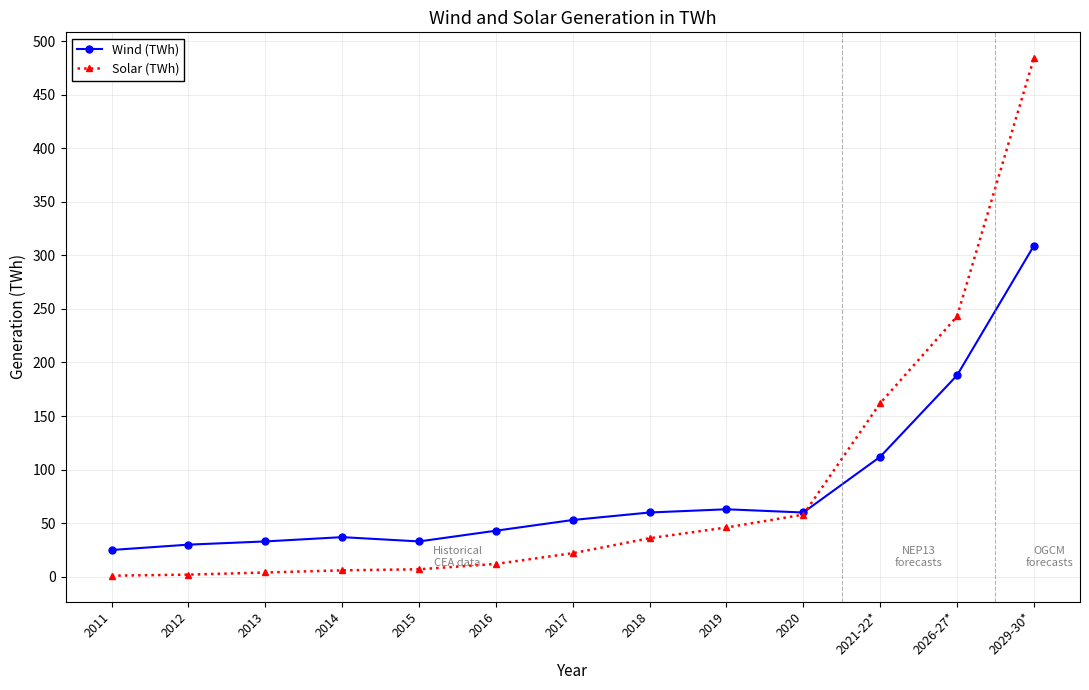

Is this an area chart (filled region under the line)?

No